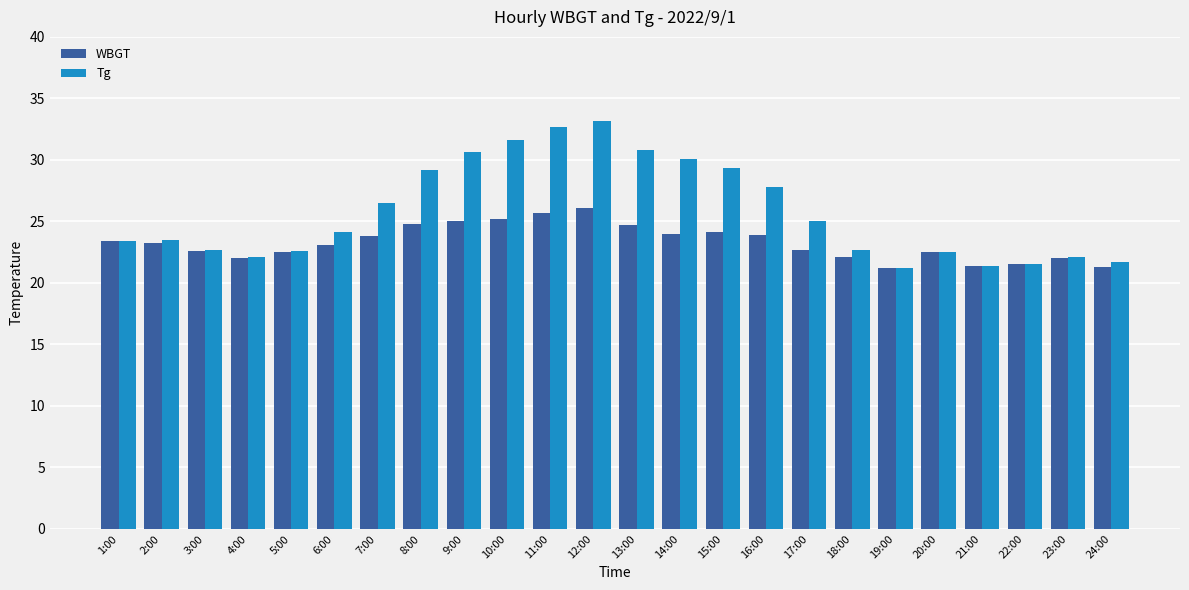

Which series changed the most between 12:00 and 24:00?

Tg